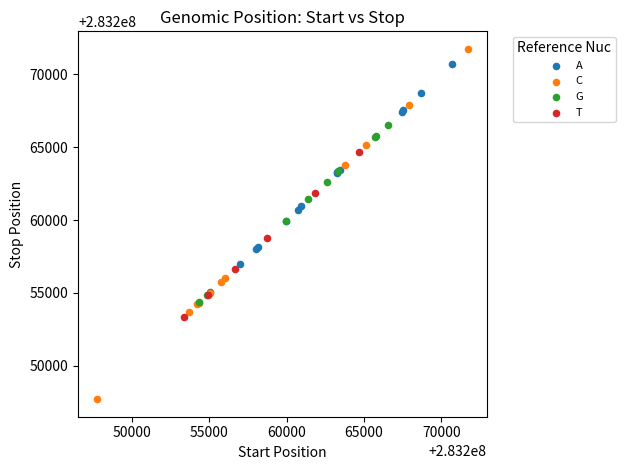

Which series reaches the maximum Y coordinate?

C